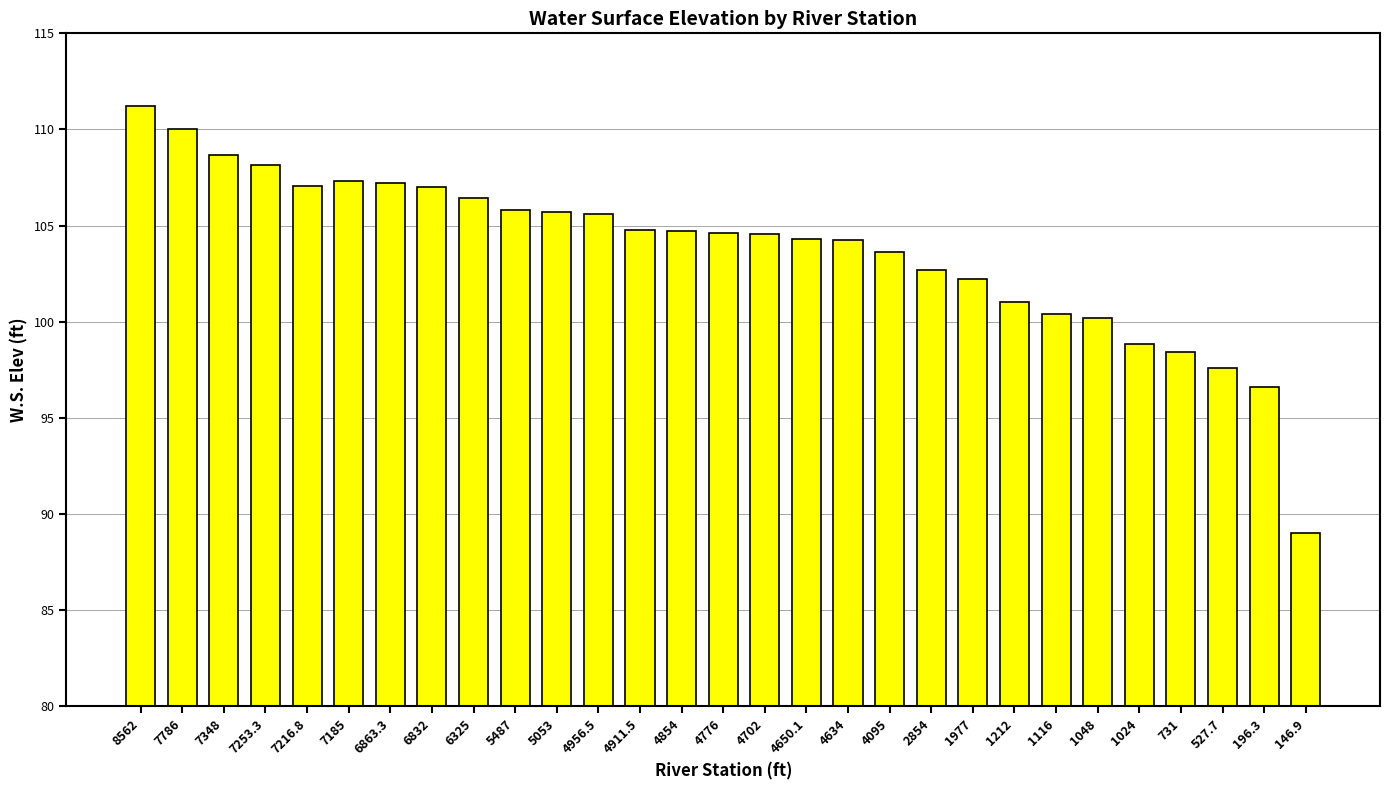

Which category has the lowest value across all series?

146.9